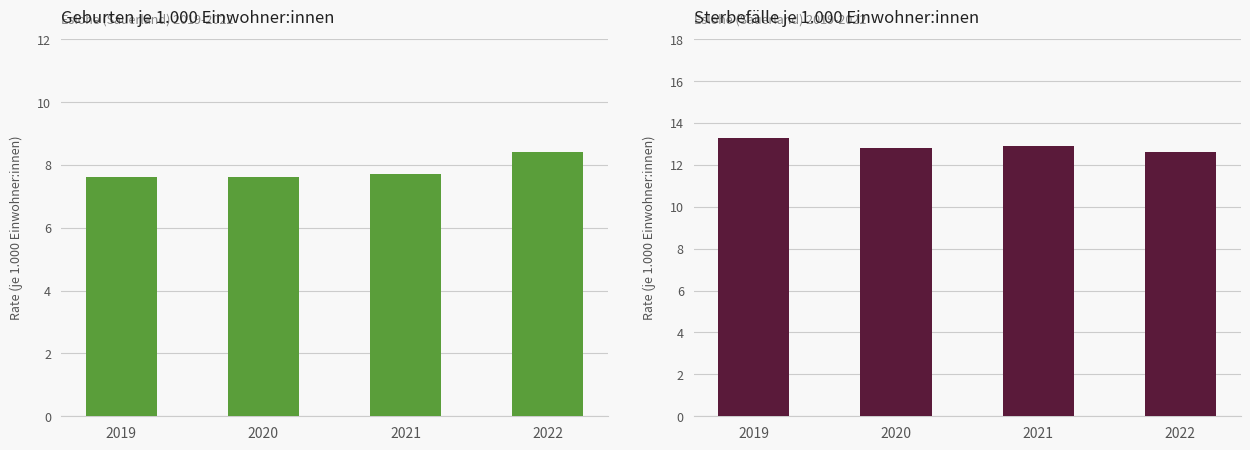

What is the value of the Geburten (je 1.000 Einwohner:innen) bar at the 4th from the left?

8.4